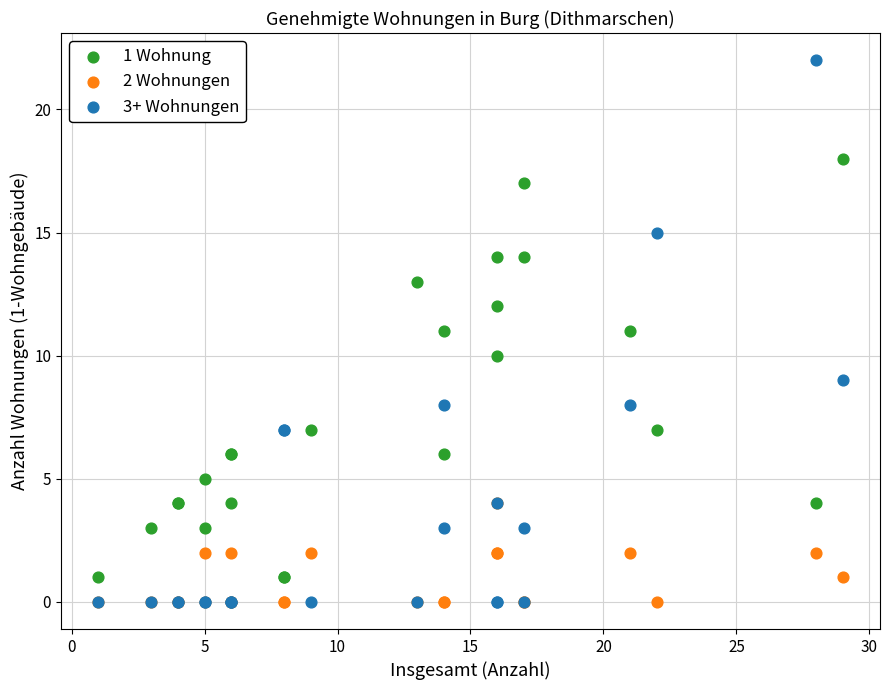

Which series reaches the maximum Y coordinate?

3+ Wohnungen